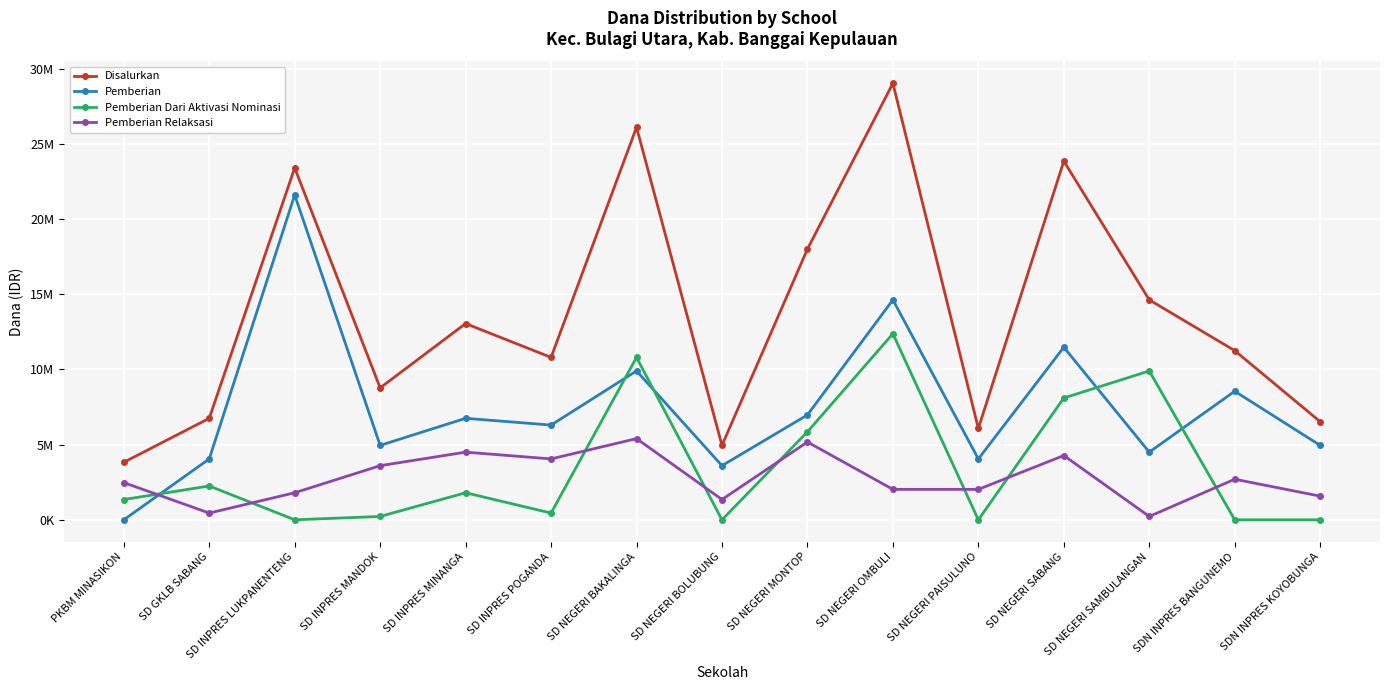

True or false: Pemberian Dari Aktivasi Nominasi and Pemberian Relaksasi intersect in this chart.

True